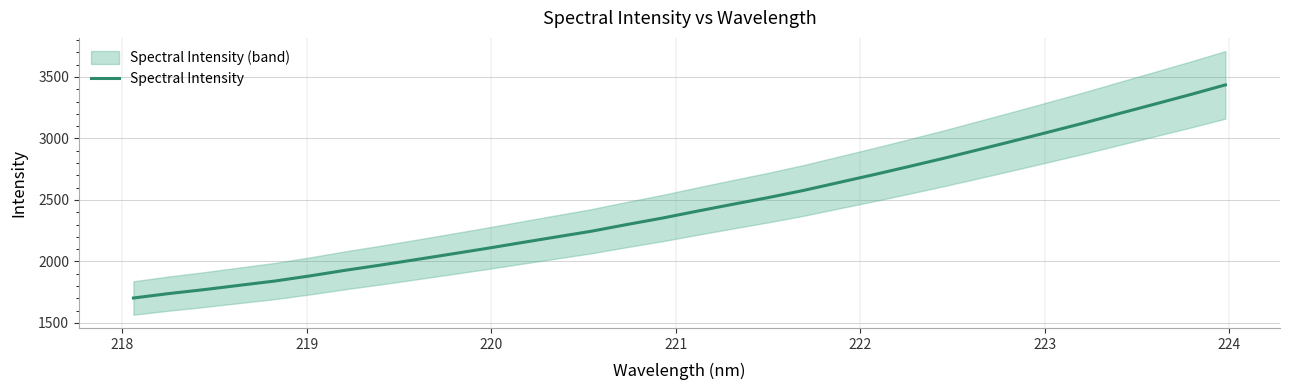

What is the minimum value for Spectral Intensity?

1702.4